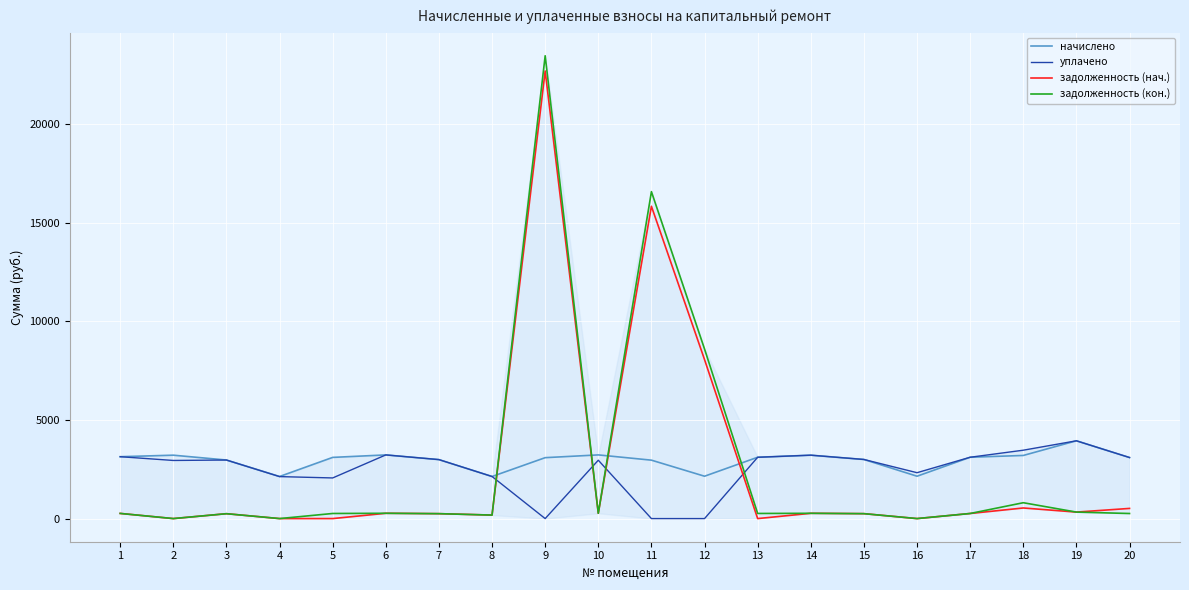

How many times do задолженность (кон.) and начислено cross each other?

4